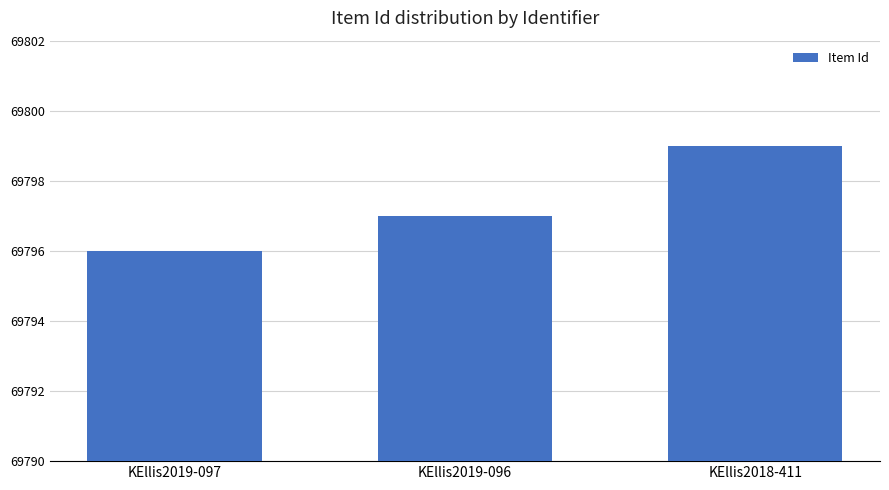

What is the approximate value at KEllis2019-097?

69796